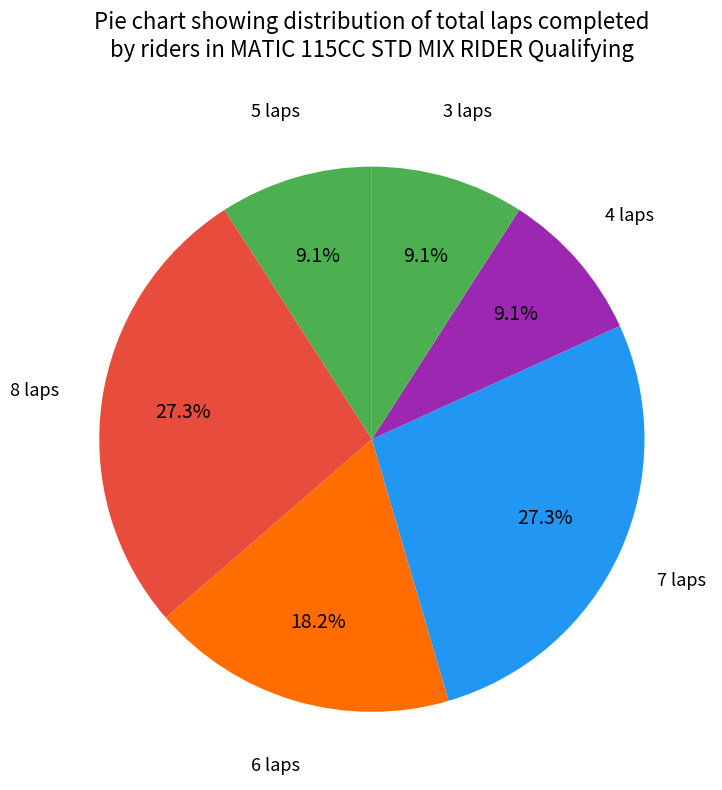

How many slices are in this pie chart?

6